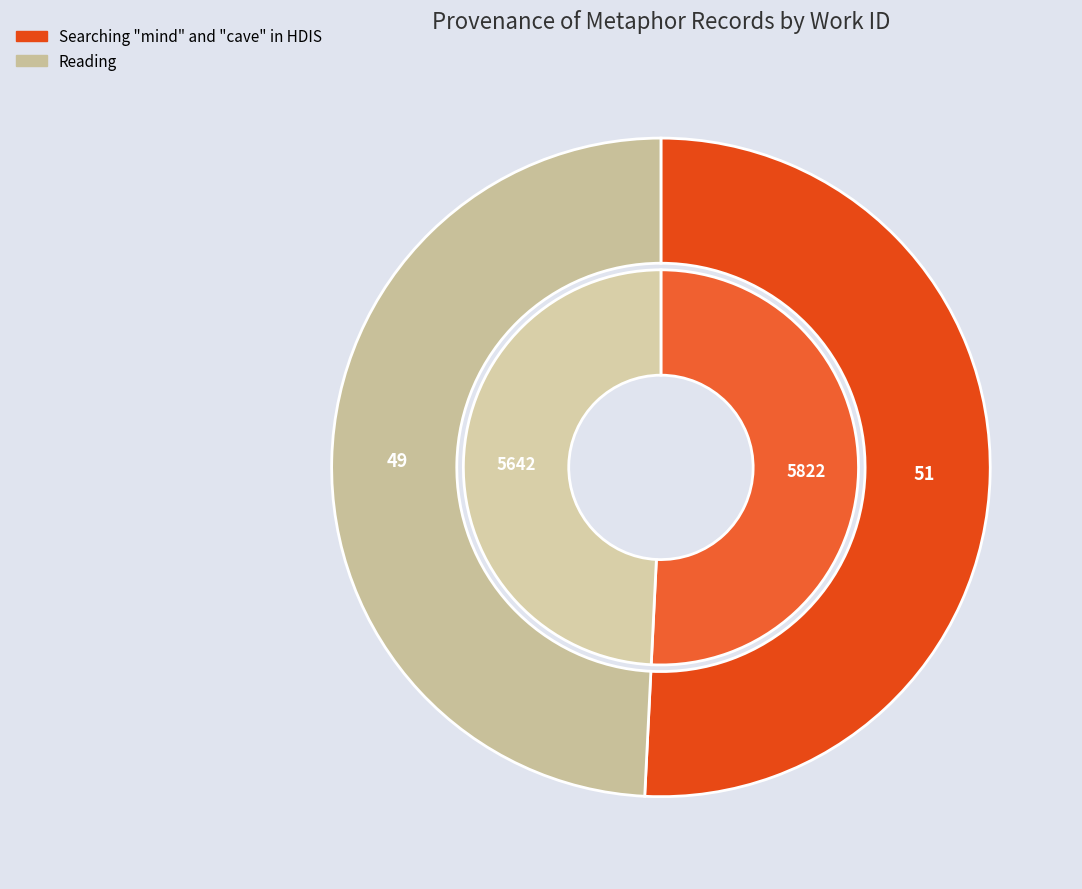

How many slices are in this pie chart?

2